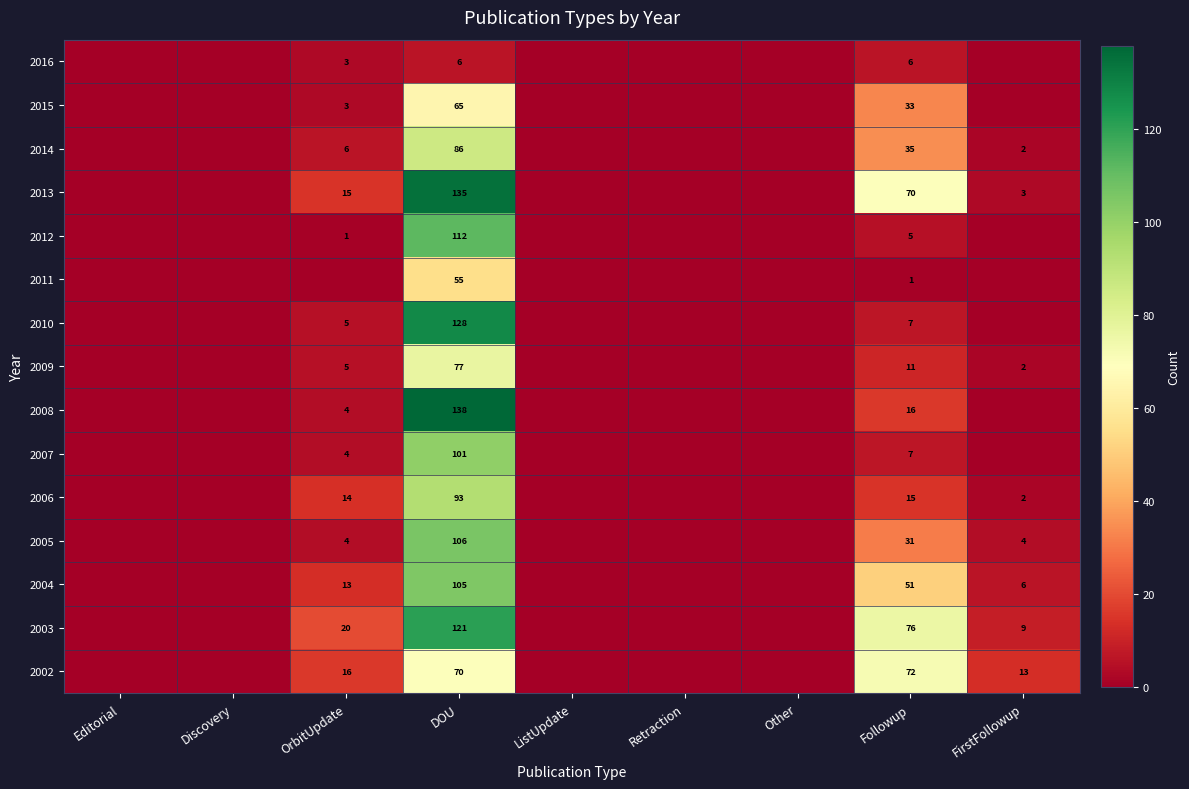

What is the spread (max minus min) of values at Followup?

75